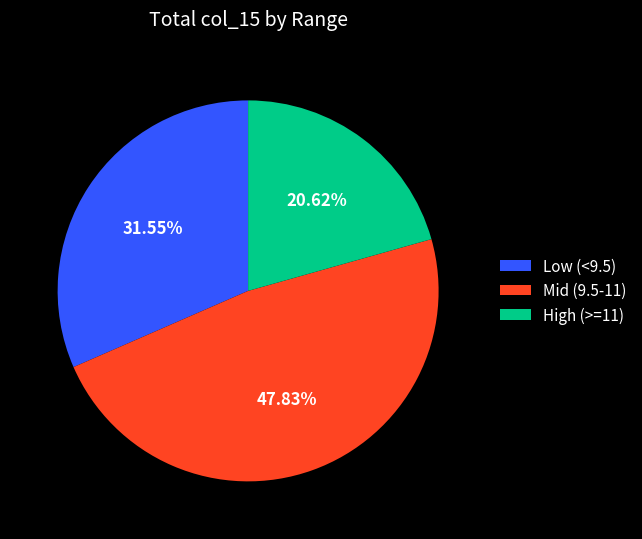

Between Mid (9.5-11) and Low (<9.5), which is larger?

Mid (9.5-11)